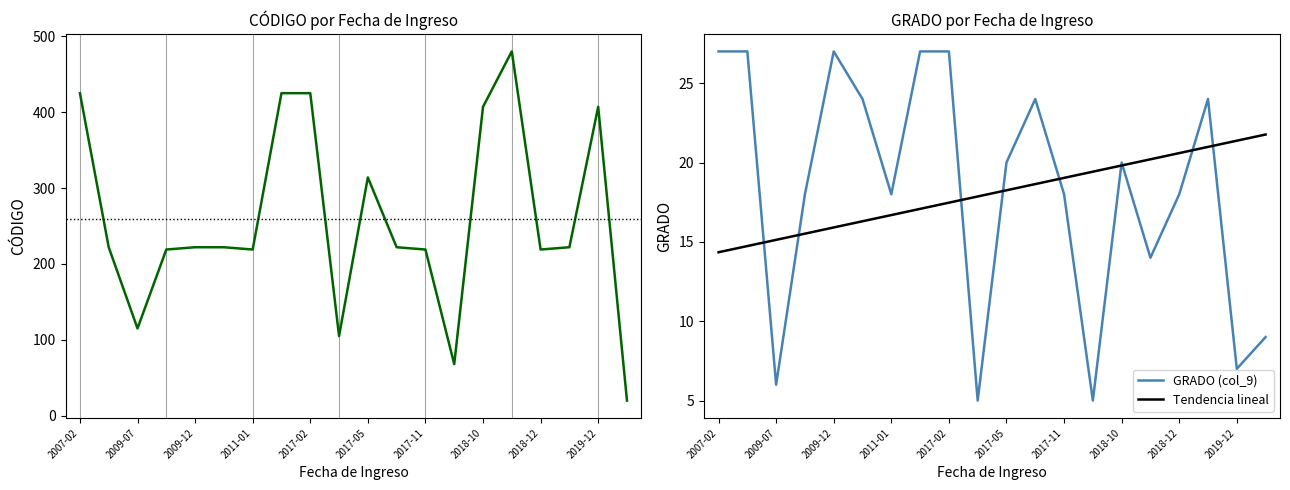

Is it true that CÓDIGO (col_8) equals 262 at 2018-11?

False